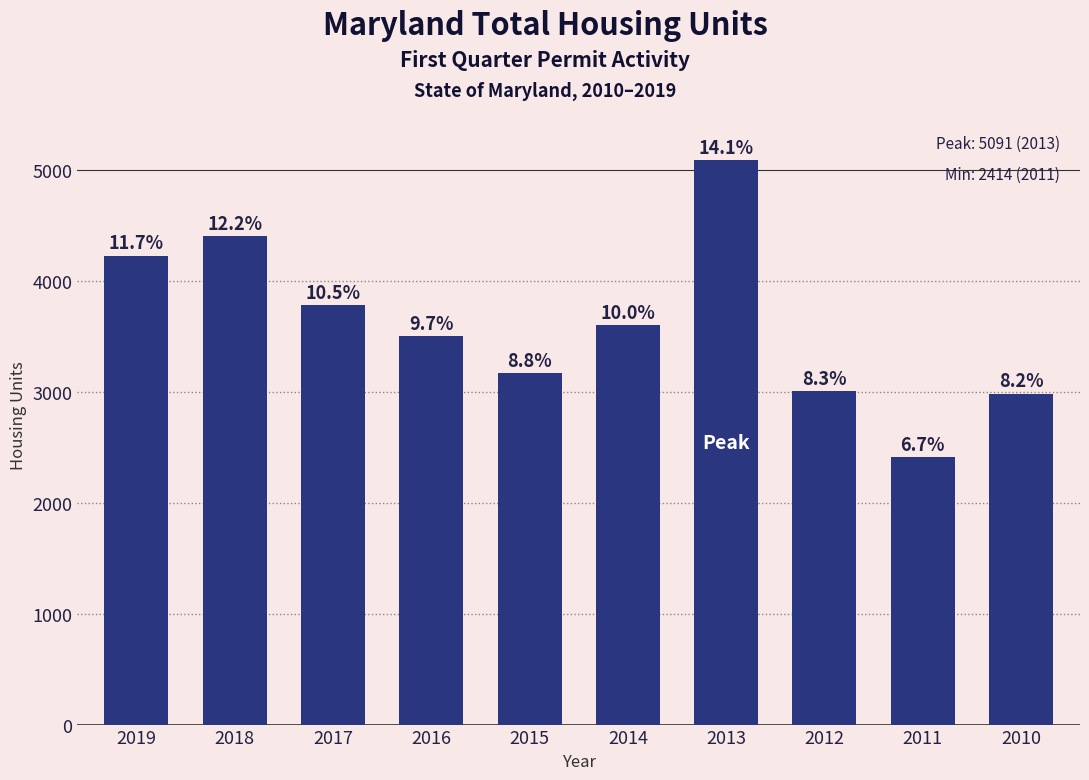

How many bars are there in total?

10